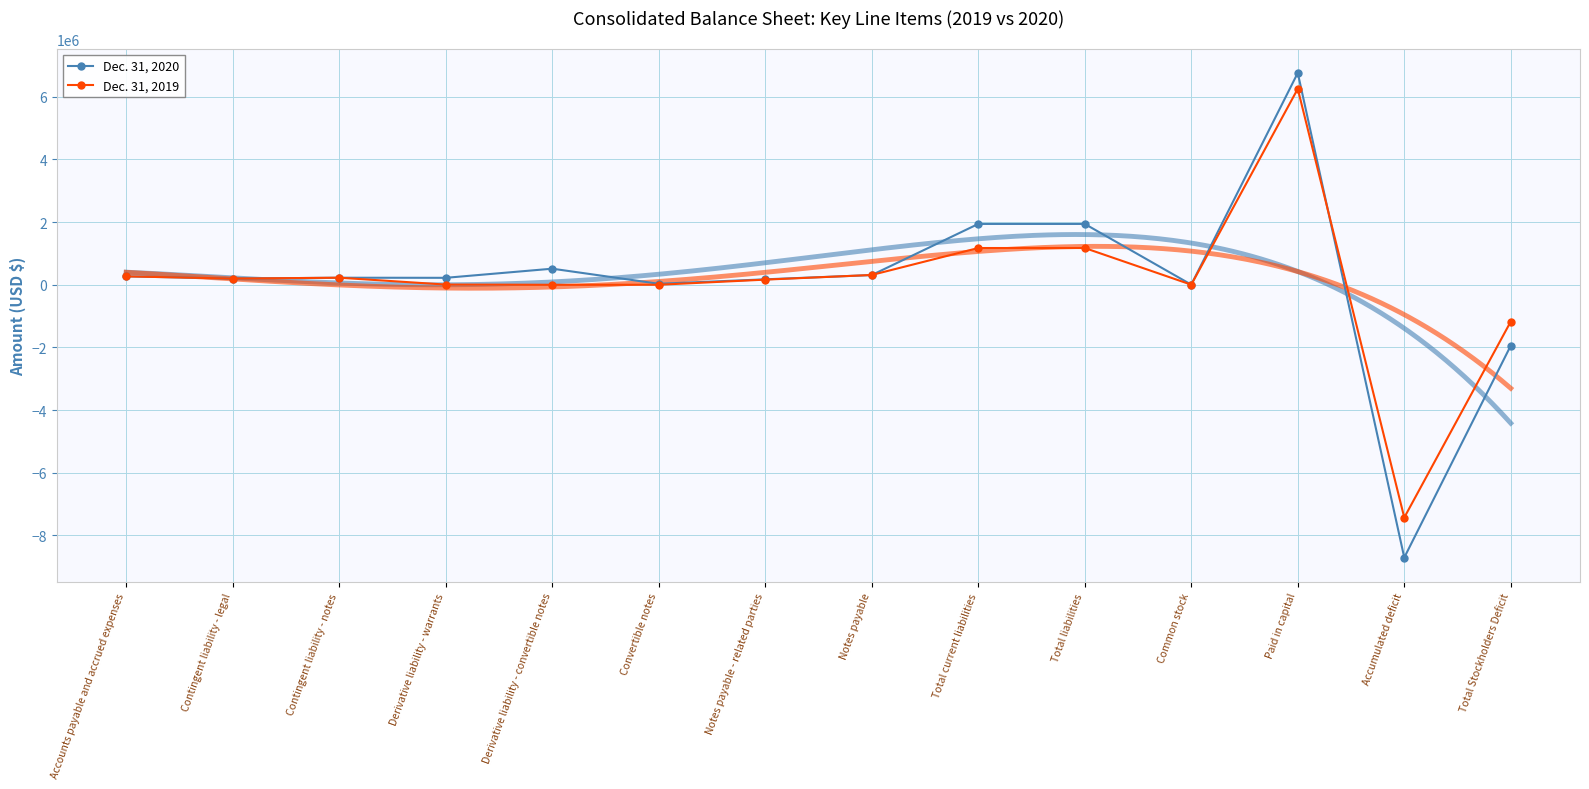

The Dec. 31, 2019 series shows 0 at Convertible notes. True or false?

True